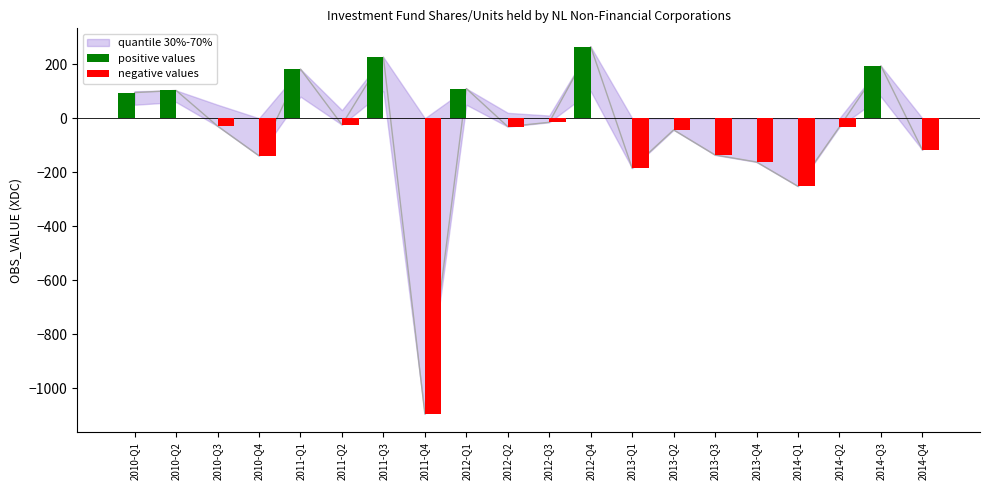

Rank the categories by positive values value from lowest to highest.

2010-Q3, 2010-Q4, 2011-Q2, 2011-Q4, 2012-Q2, 2012-Q3, 2013-Q1, 2013-Q2, 2013-Q3, 2013-Q4, 2014-Q1, 2014-Q2, 2014-Q4, 2010-Q1, 2010-Q2, 2012-Q1, 2011-Q1, 2014-Q3, 2011-Q3, 2012-Q4